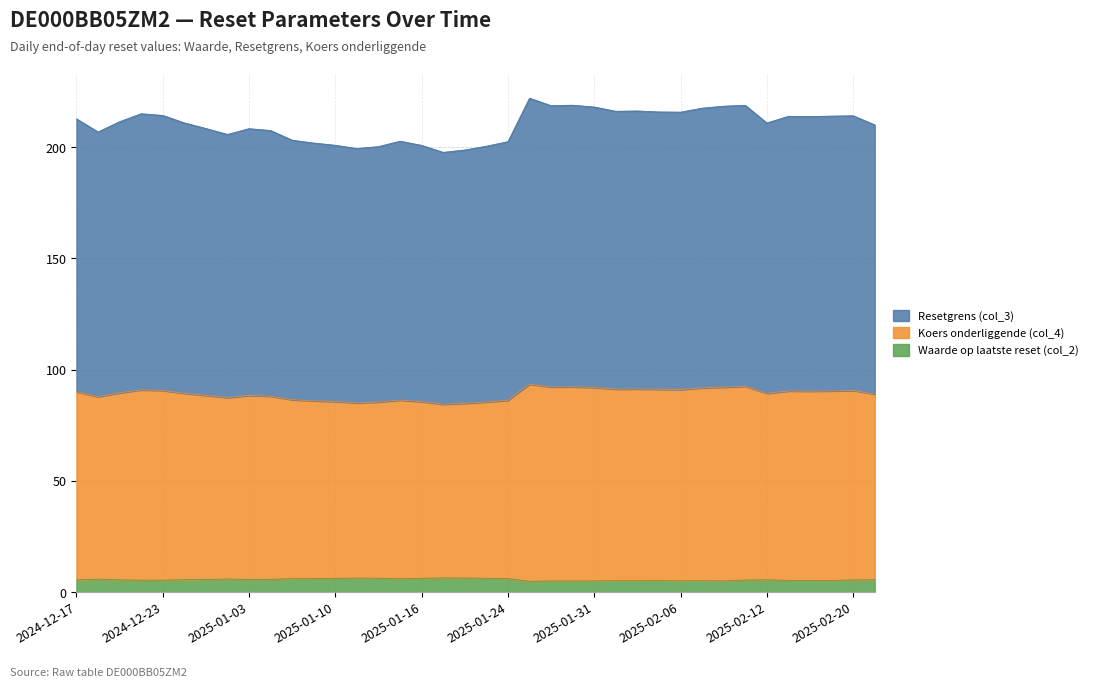

How many lines are shown in the chart?

3